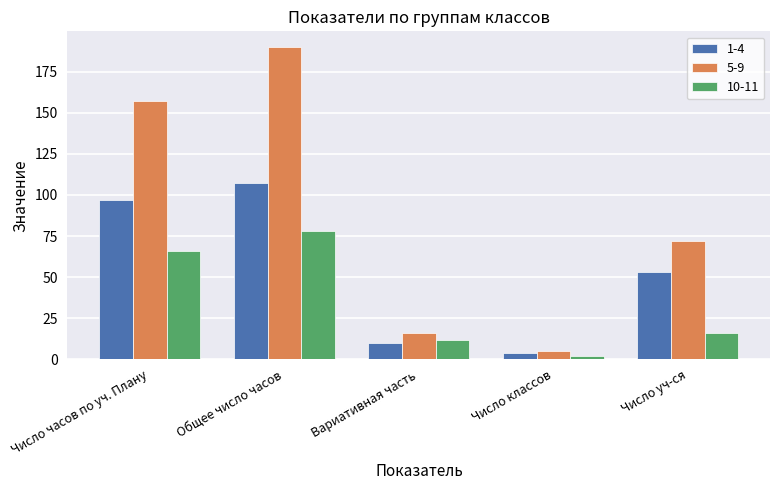

What is the difference between the 1-4 values at Число часов по уч. Плану and Число классов?

93